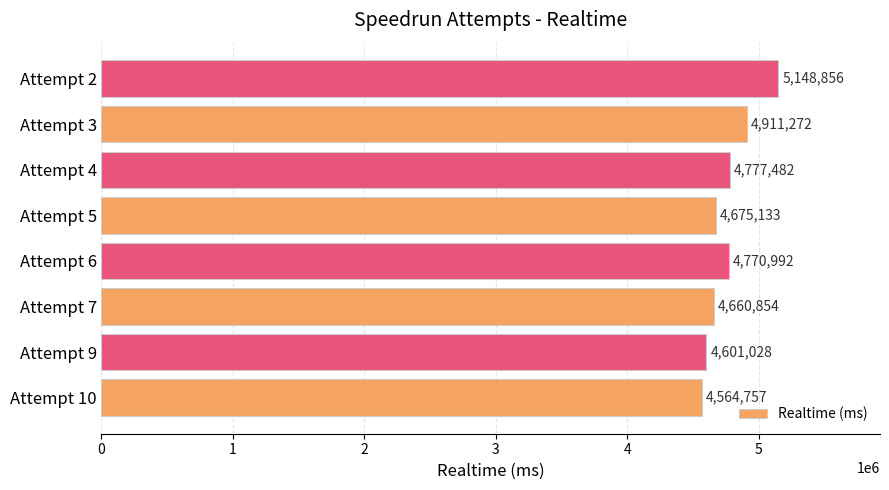

Reading top to bottom, list all the values displayed in this chart.

5148856	4911272	4777482	4675133	4770992	4660854	4601028	4564757